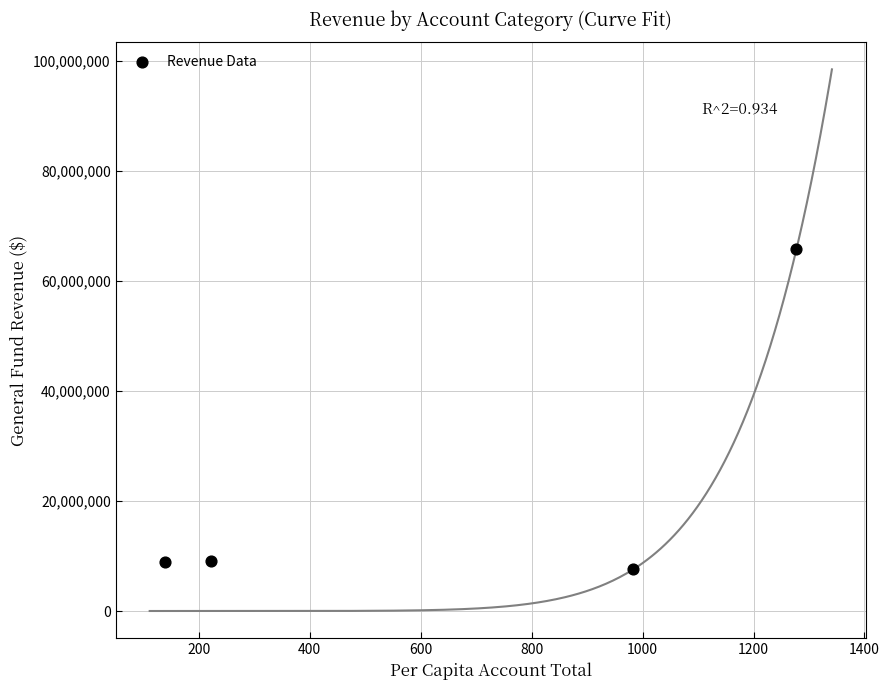

What is the range of Y values (max minus min)?

58219676